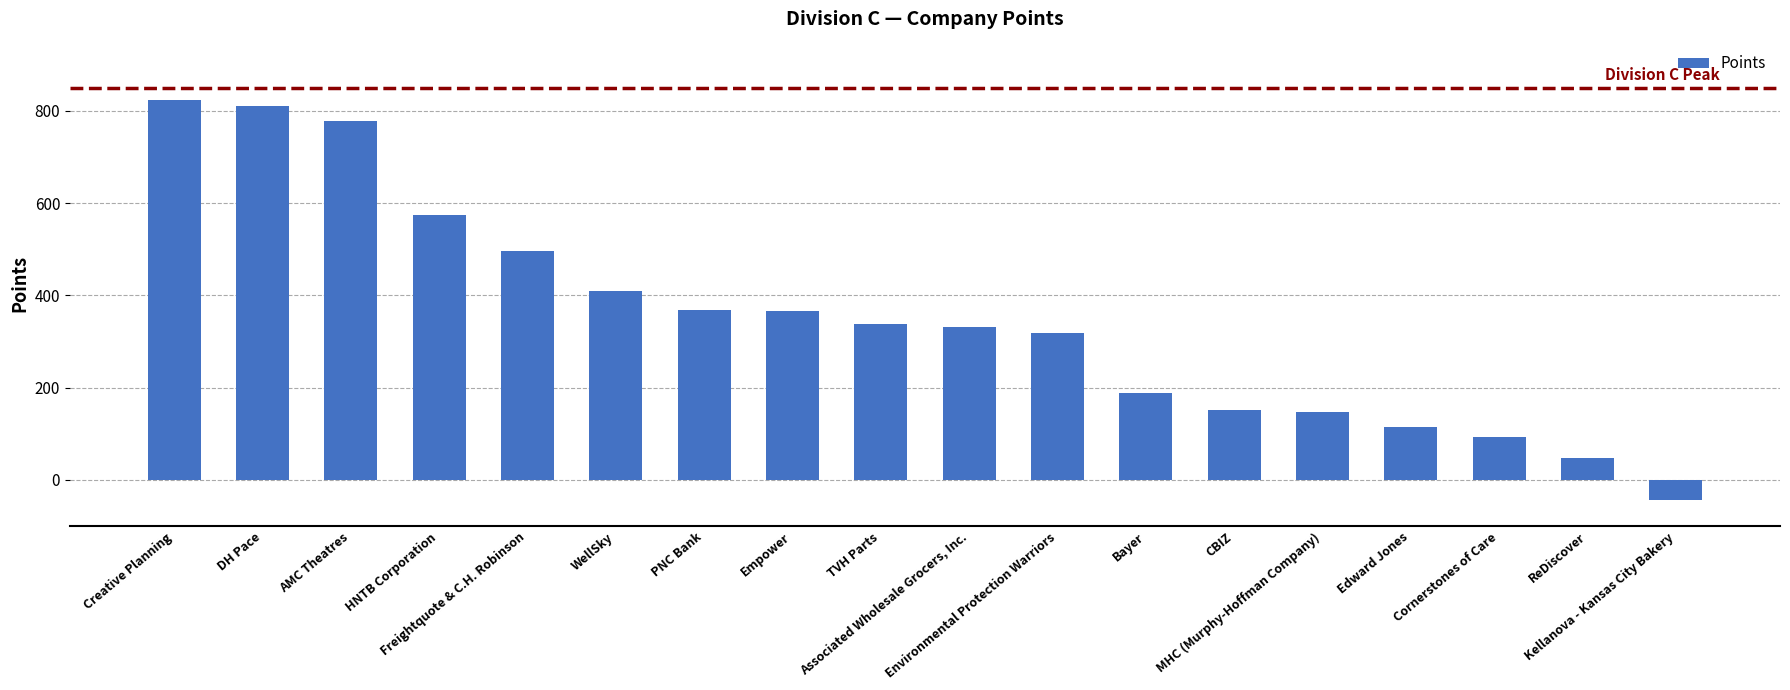

At which category does the chart reach its peak across all series?

Creative Planning